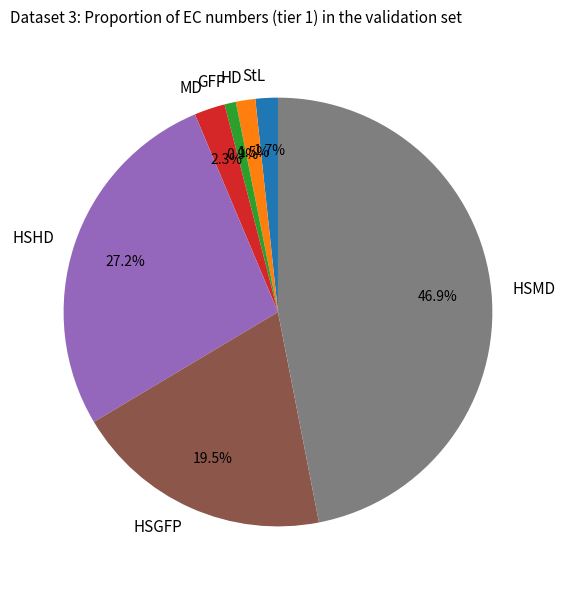

Is GFP the majority of the pie?

No